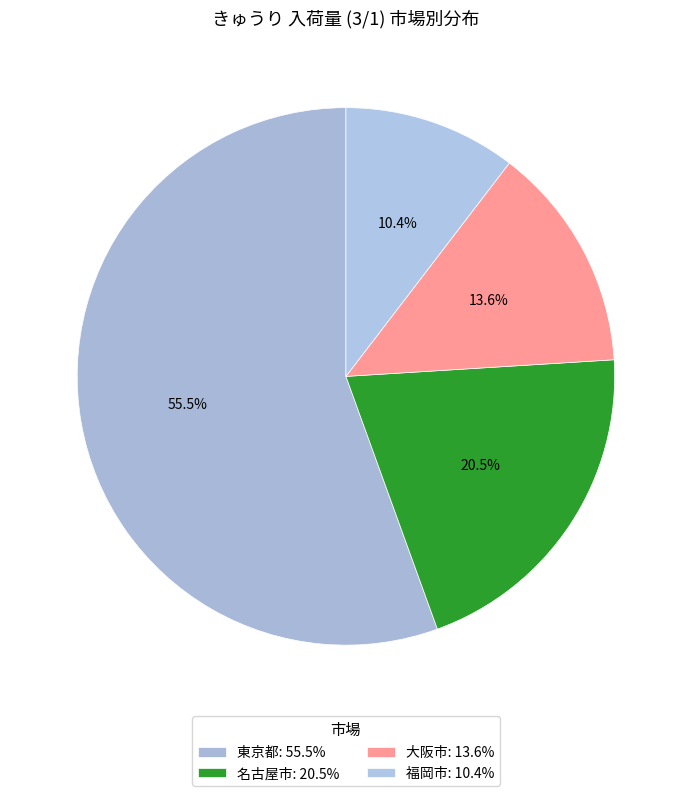

How many segments does this pie chart have?

4